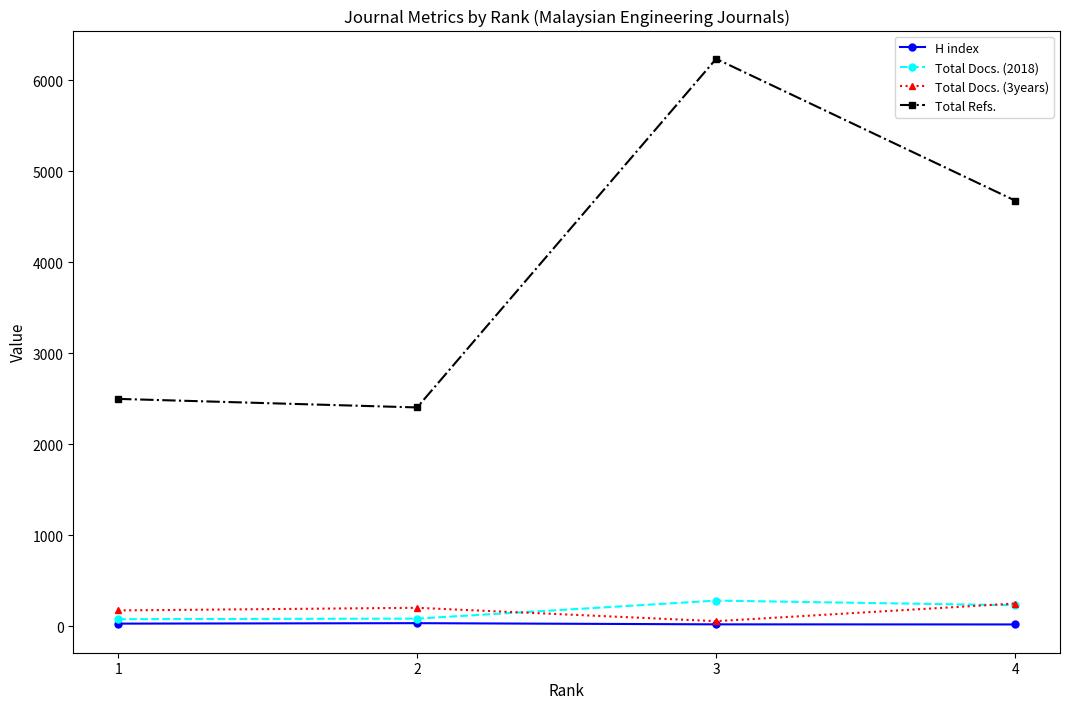

What is the maximum value shown in the chart?

6237